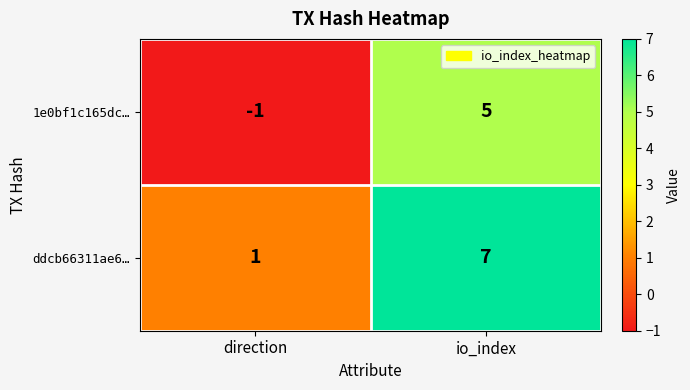

What is the difference between the ddcb66311ae6… values at io_index and direction?

6